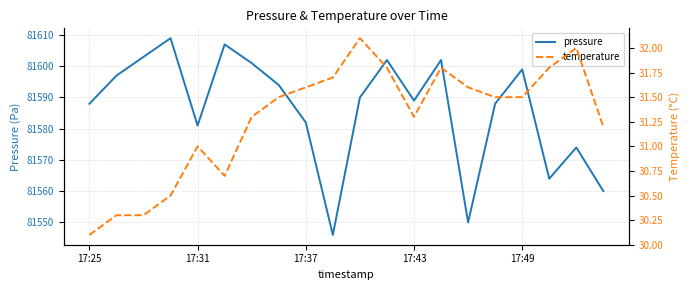

At how many categories does at least one series exceed 68824?

20